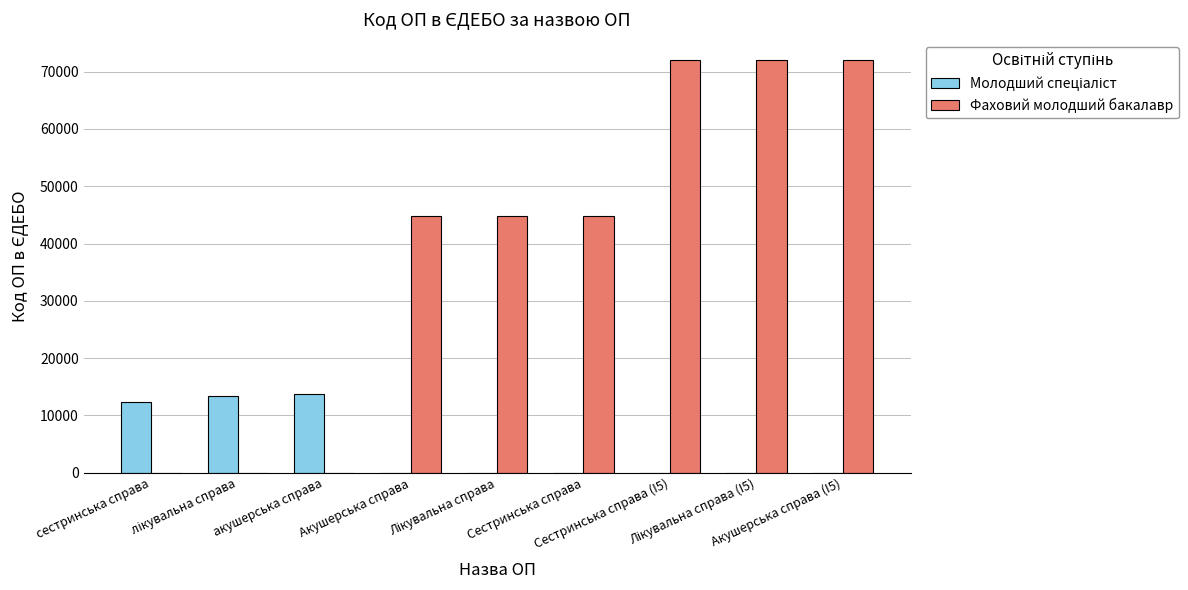

What is the sum of all Фаховий молодший бакалавр values?

350359